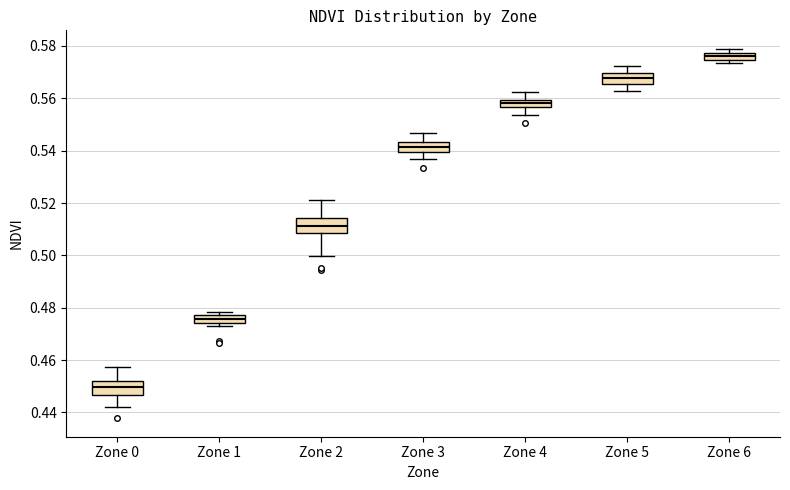

Where does the lower whisker of the box for Zone 4 end on the y-axis? The values are not printed on the chart, so give them approximately, as read against the axis.

0.554